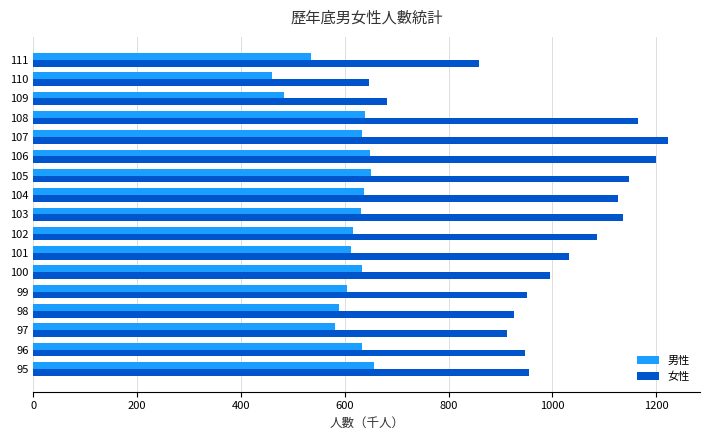

What is the minimum value for 女性?

647